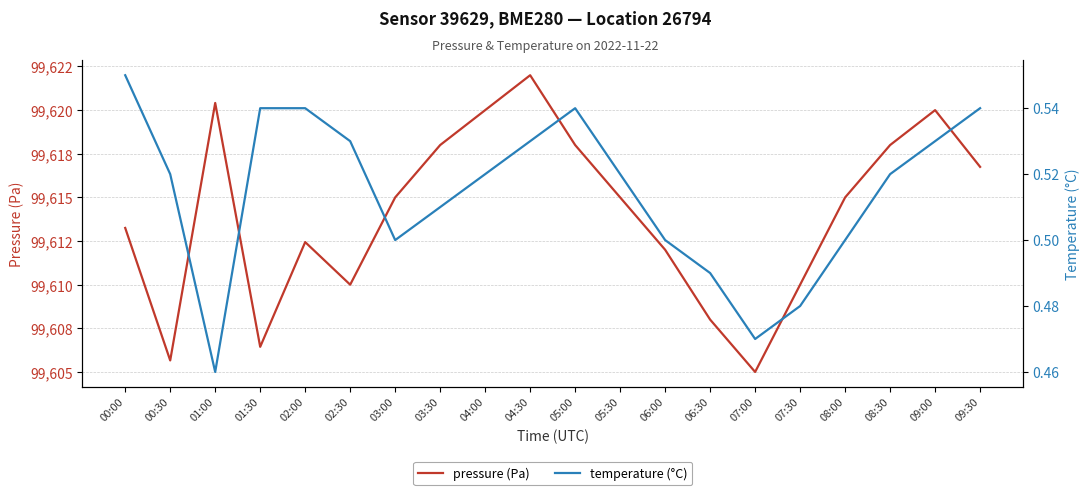

At which label does pressure (Pa) reach its minimum?

07:00